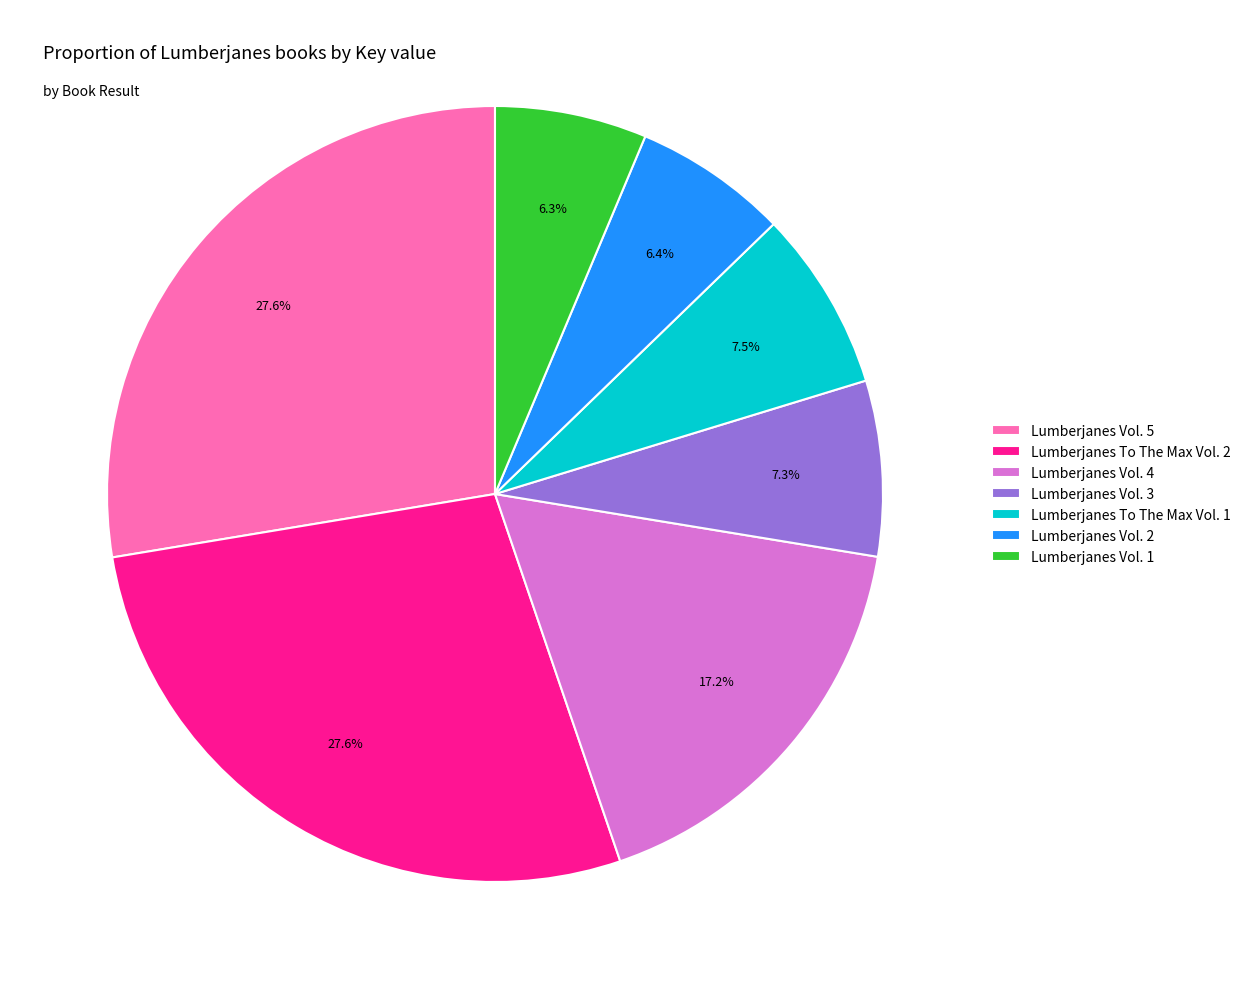

Which has a higher value, Lumberjanes To The Max Vol. 2 or Lumberjanes Vol. 2?

Lumberjanes To The Max Vol. 2